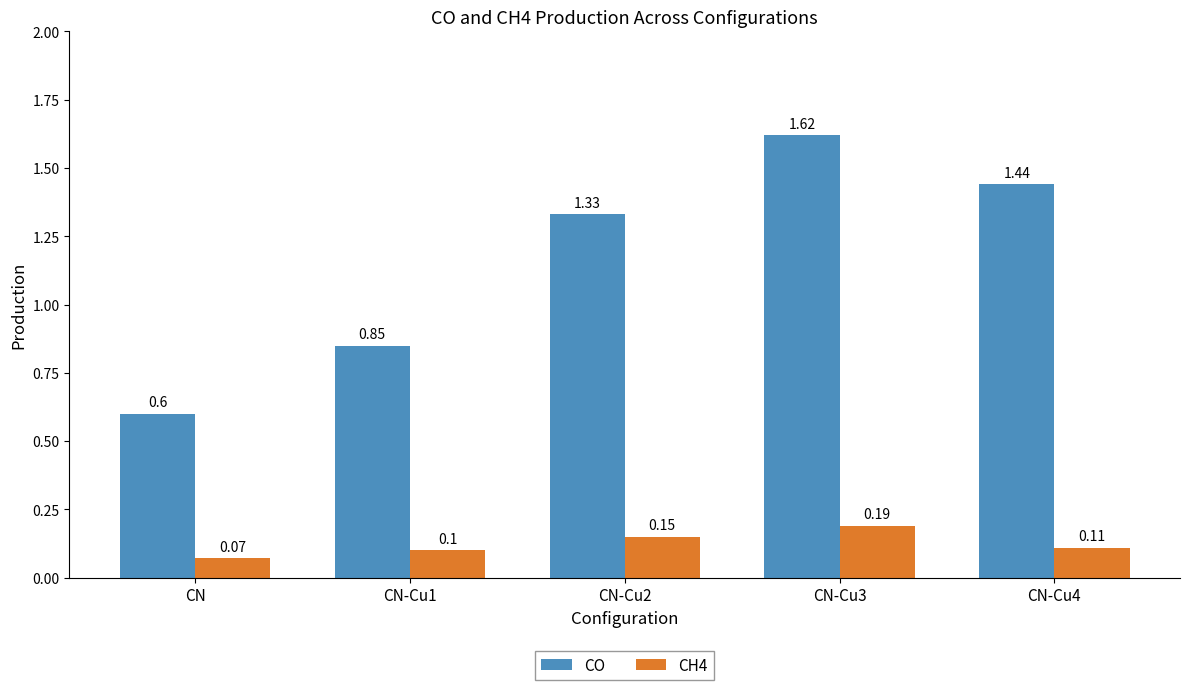

What is the total value across all series at CN-Cu3?

1.8